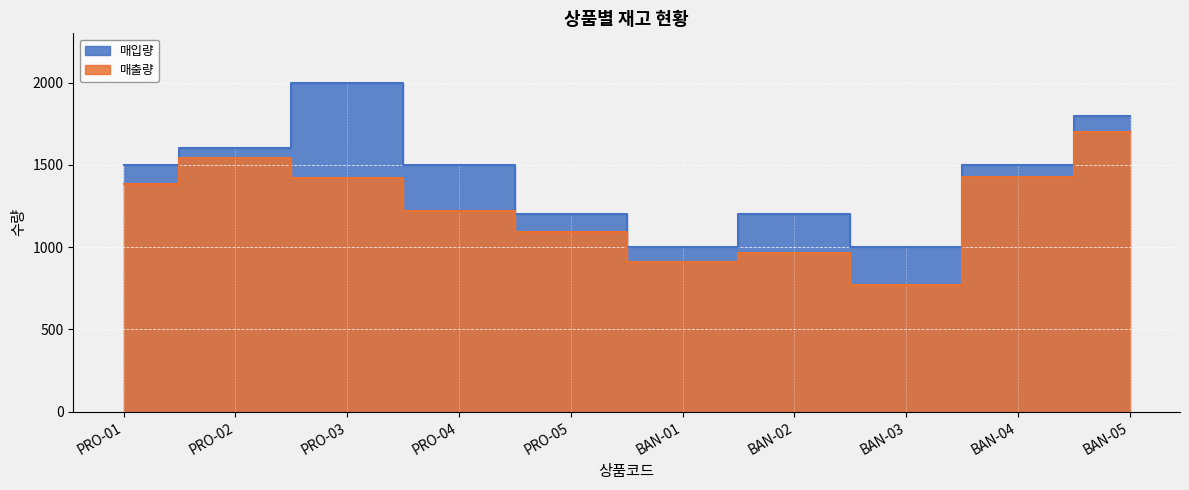

The value of 매입량 at BAN-03 is 236. True or false?

False